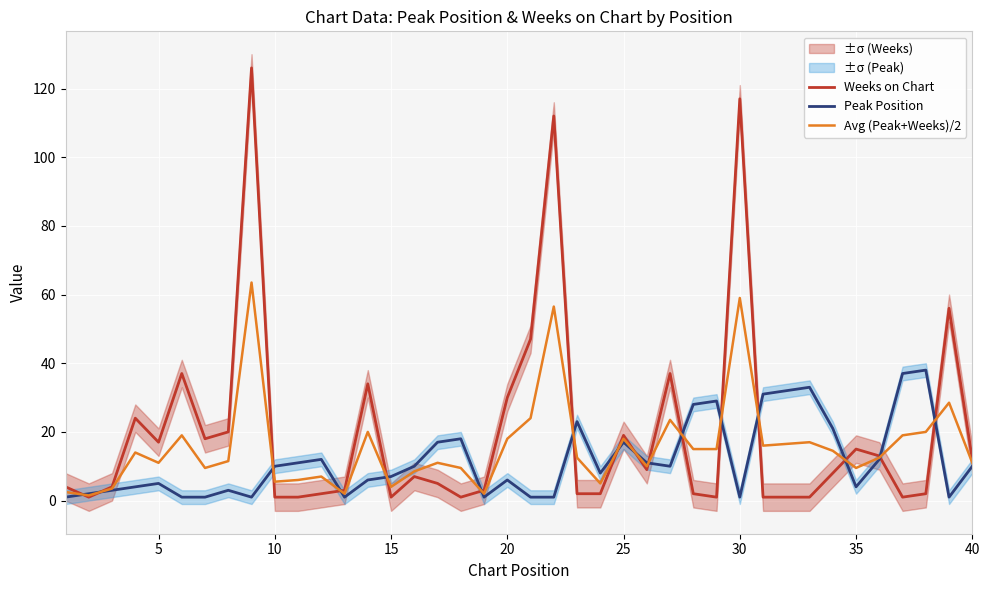

At how many categories does at least one series exceed 110?

3